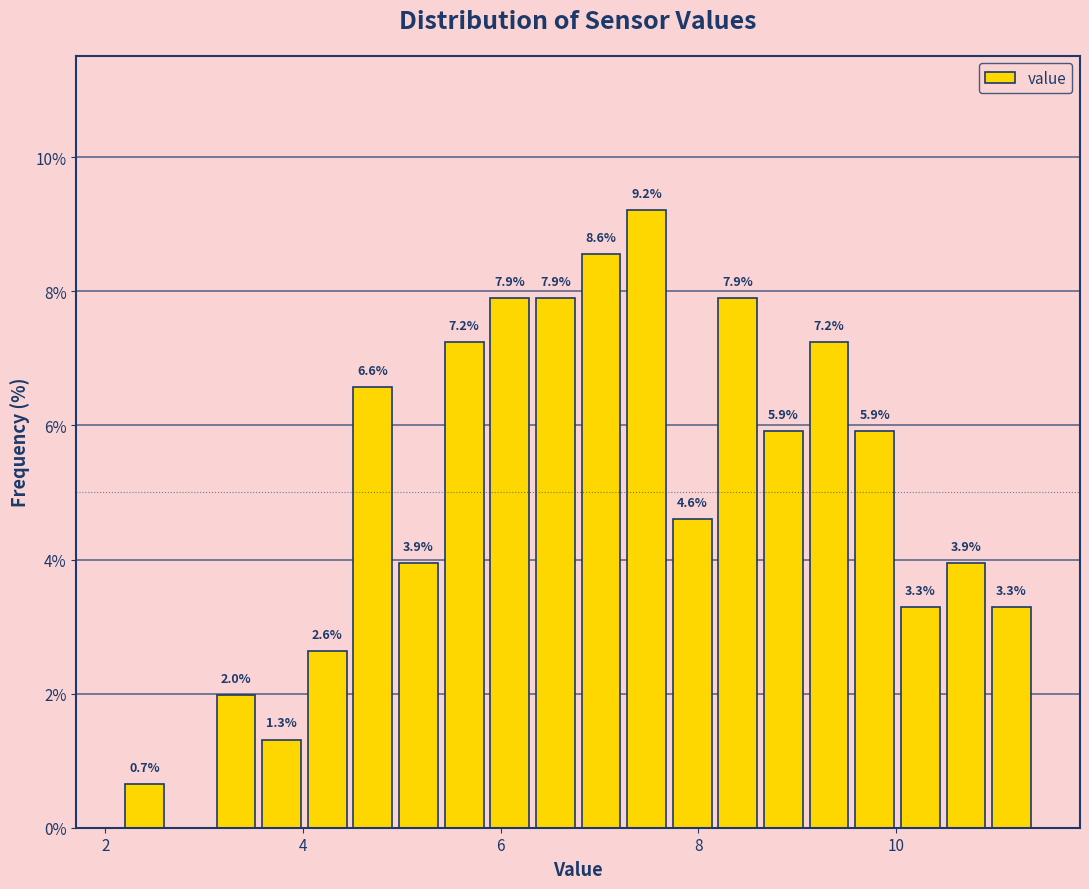

Read against the x-axis, roughly where is the centre of the tallest bar?

7.4